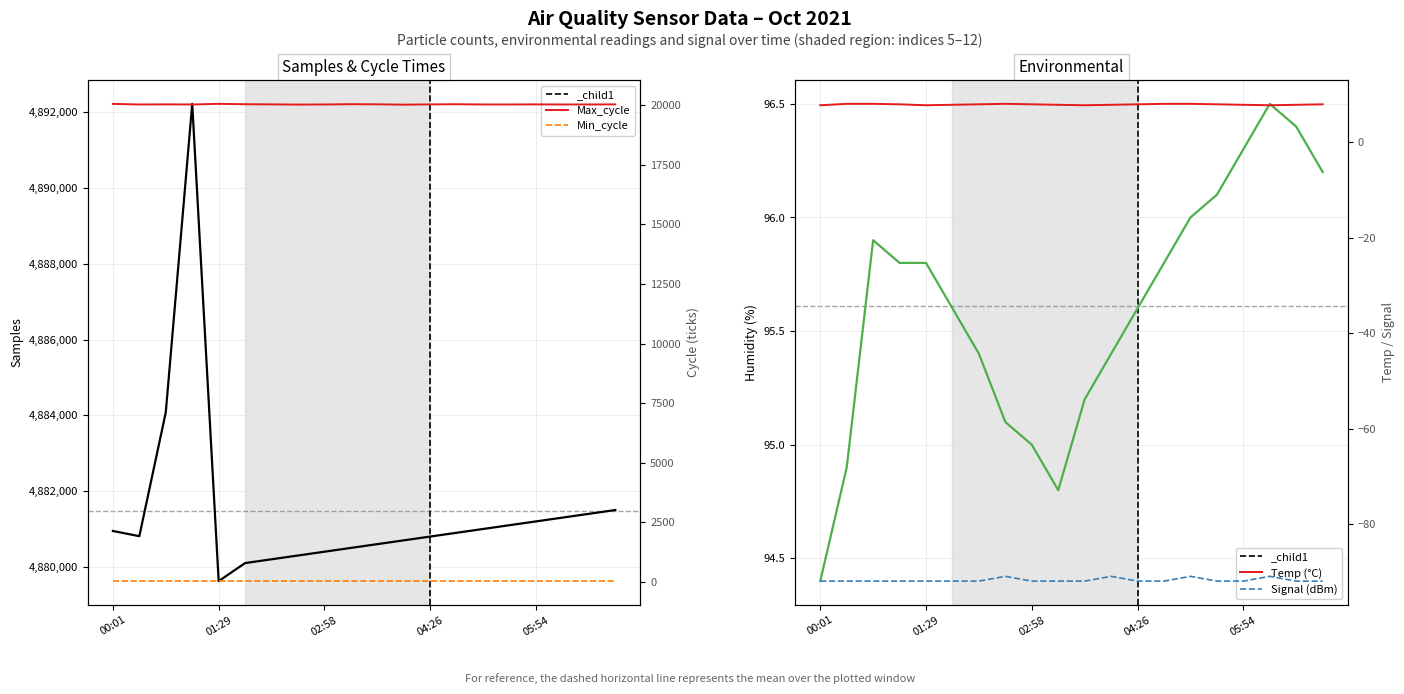

True or false: Samples (0% cap) and Max_cycle cross at least once.

False